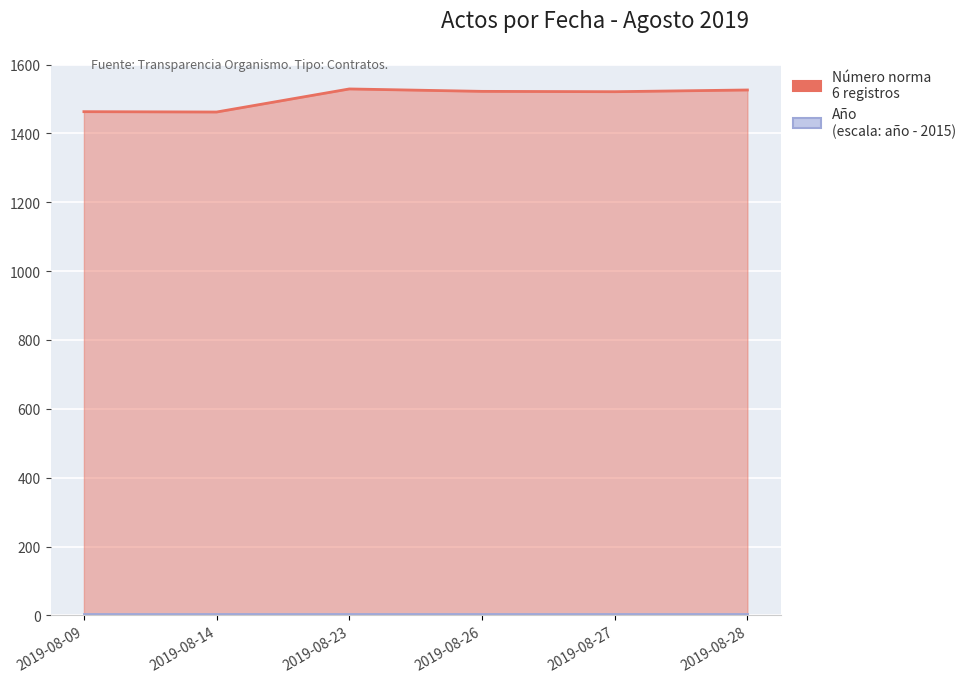

Between 2019-08-26 and 2019-08-28, which is larger?

2019-08-28